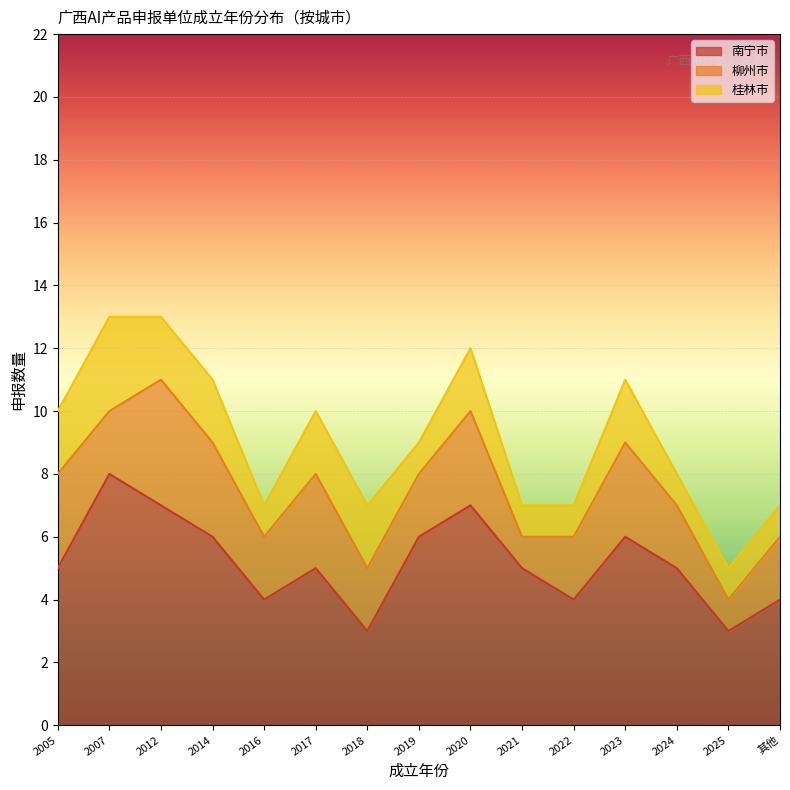

How many values in the 桂林市 series are below 2?

7